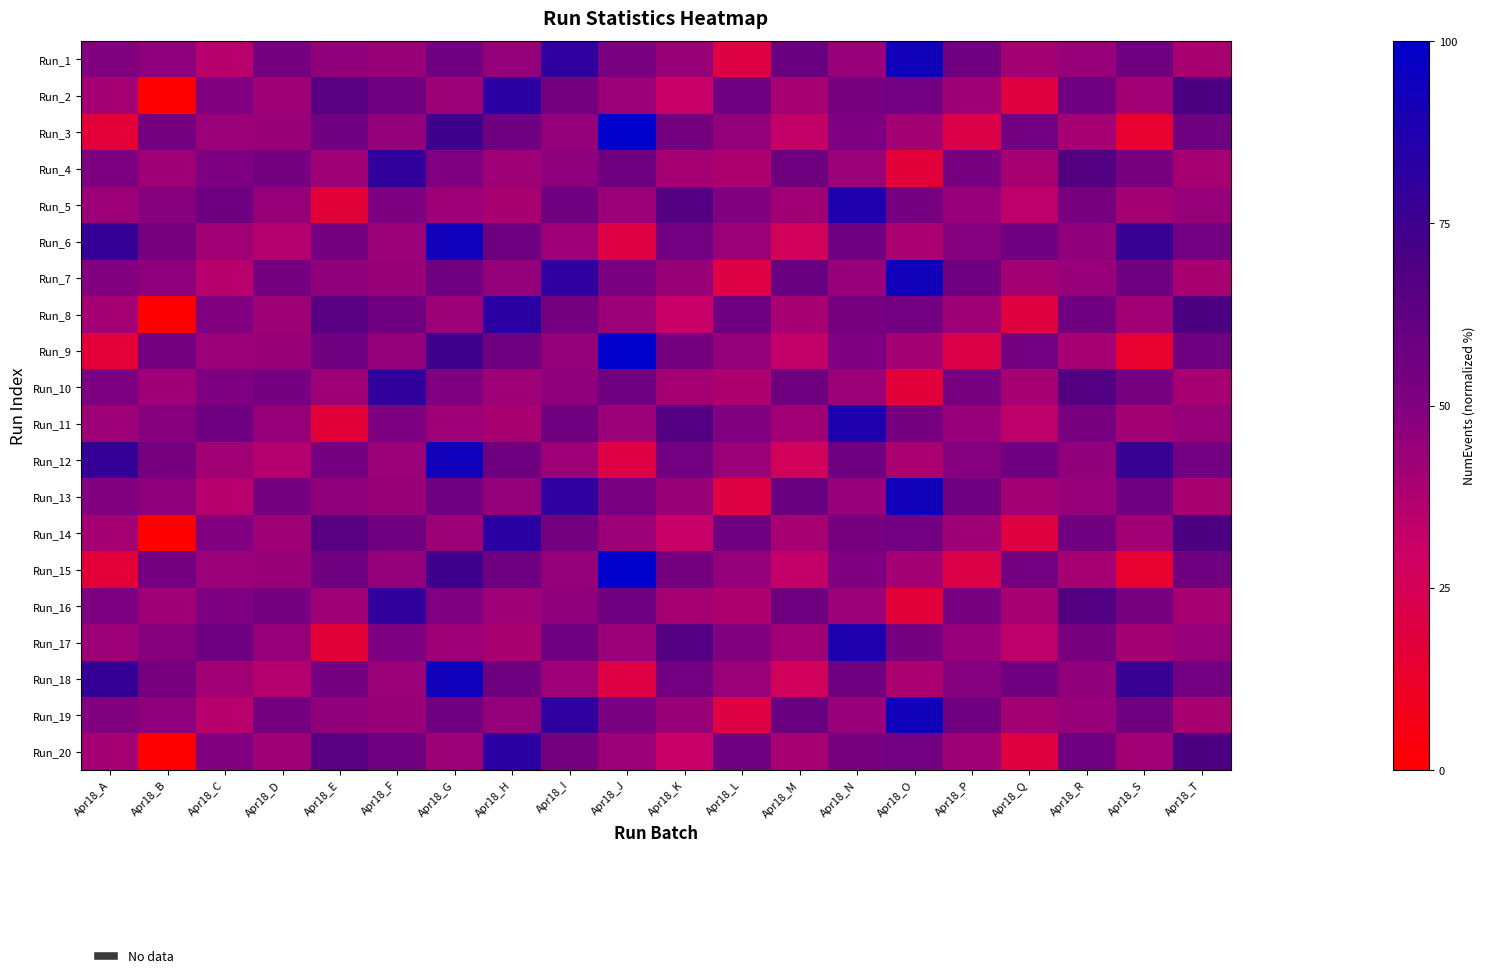

At how many categories does at least one series exceed 96?

1